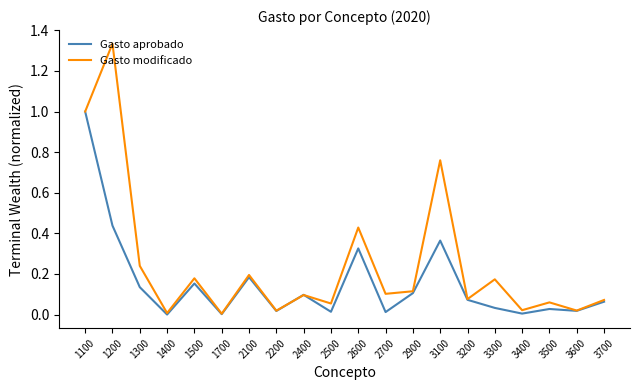

The value of Gasto modificado at 3300 is 0.2. True or false?

True